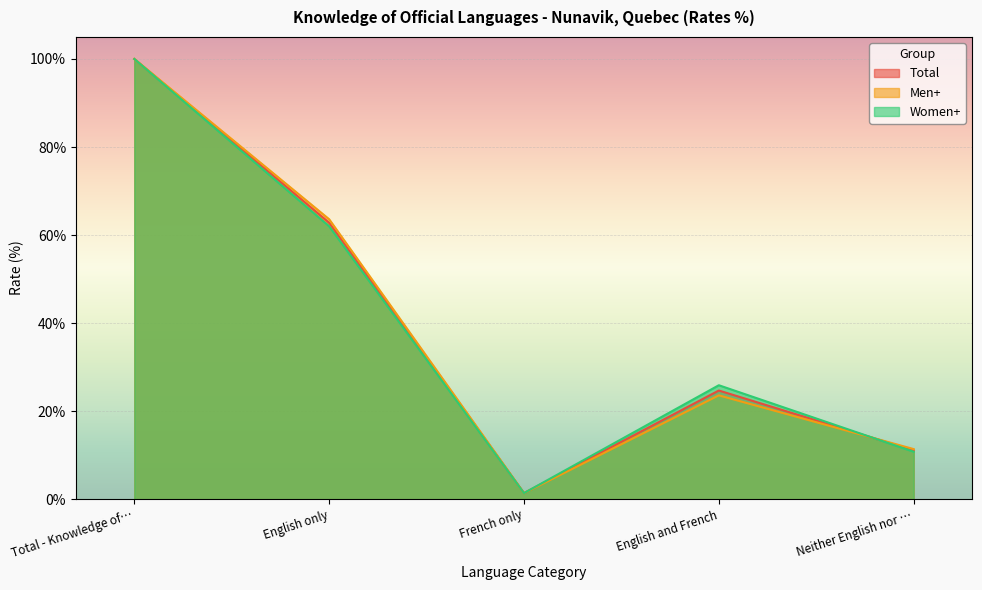

What value does the Women+ series have at French only?

1.4